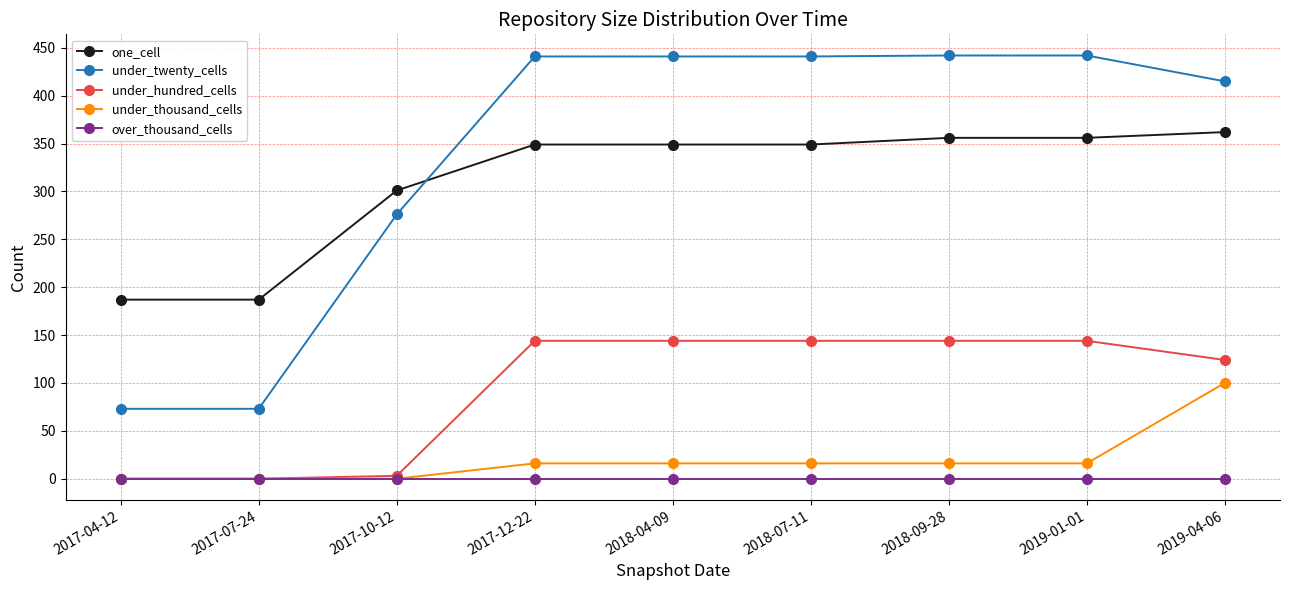

What is the difference between the maximum and minimum values in the under_thousand_cells series?

100